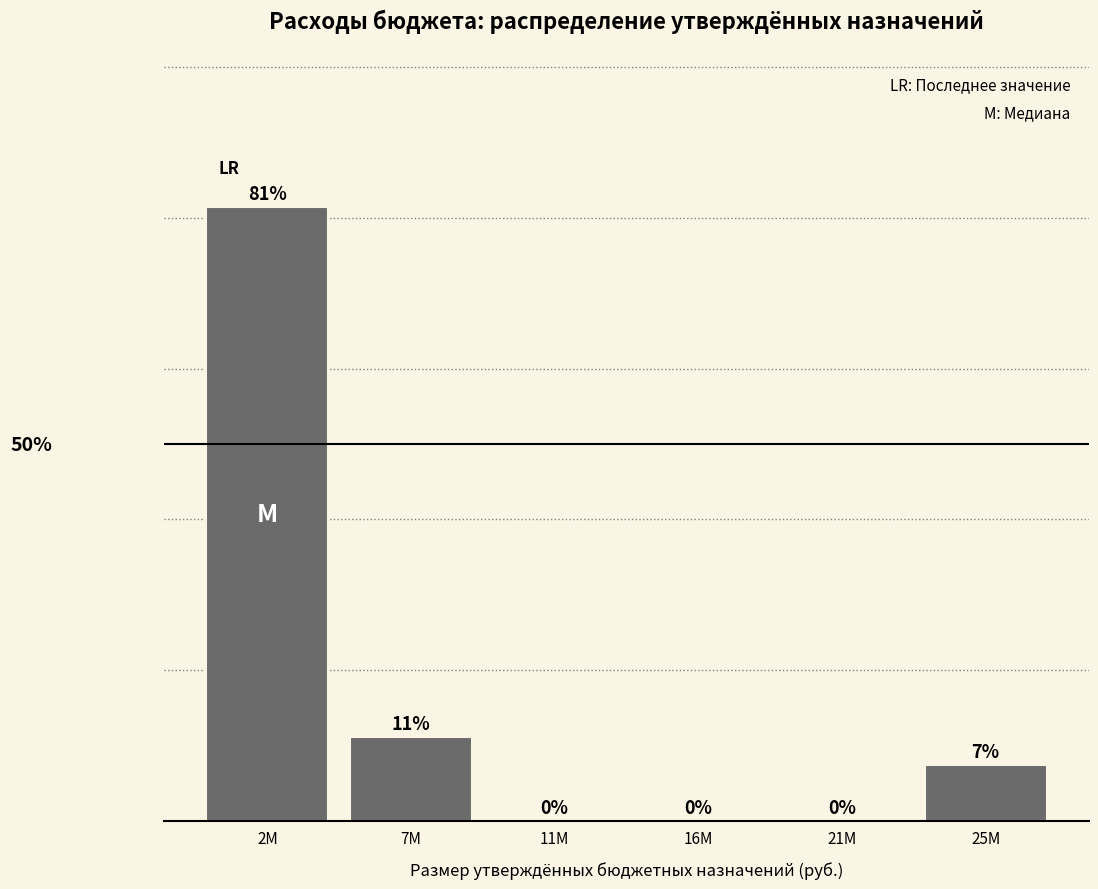

Are the bars horizontal?

No